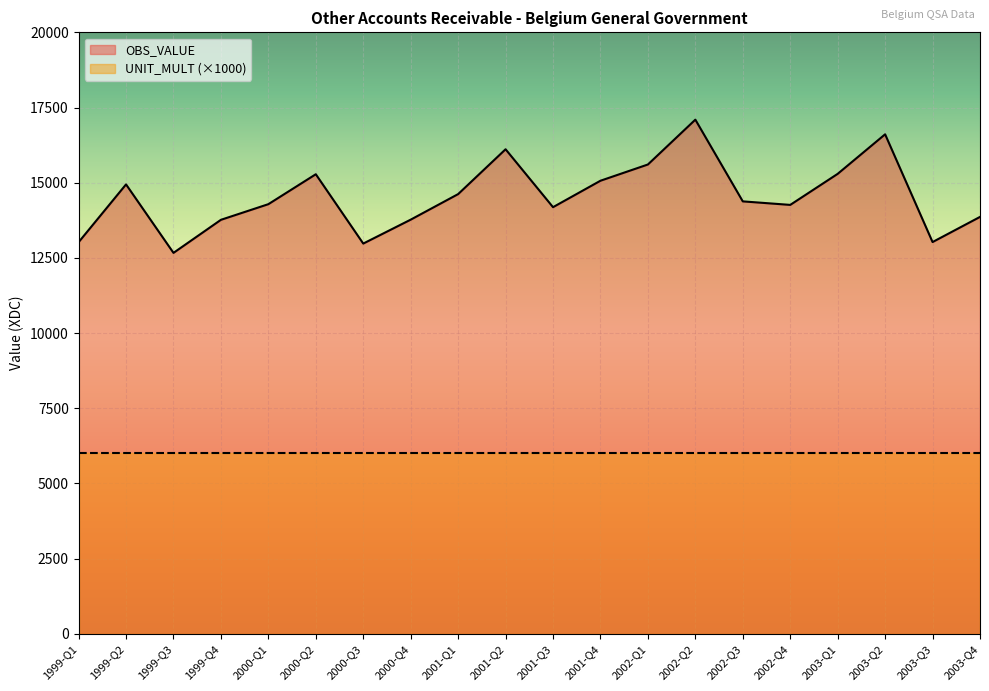

Reading left to right, extract all data points from this chart.

1999-Q1=13020.5	1999-Q2=14943.0	1999-Q3=12665.5	1999-Q4=13765.1	2000-Q1=14285.2	2000-Q2=15280.6	2000-Q3=12974.9	2000-Q4=13770.3	2001-Q1=14620.1	2001-Q2=16111.2	2001-Q3=14185.6	2001-Q4=15064.7	2002-Q1=15604.7	2002-Q2=17095.9	2002-Q3=14378.3	2002-Q4=14261.0	2003-Q1=15293.6	2003-Q2=16609.1	2003-Q3=13025.4	2003-Q4=13861.4